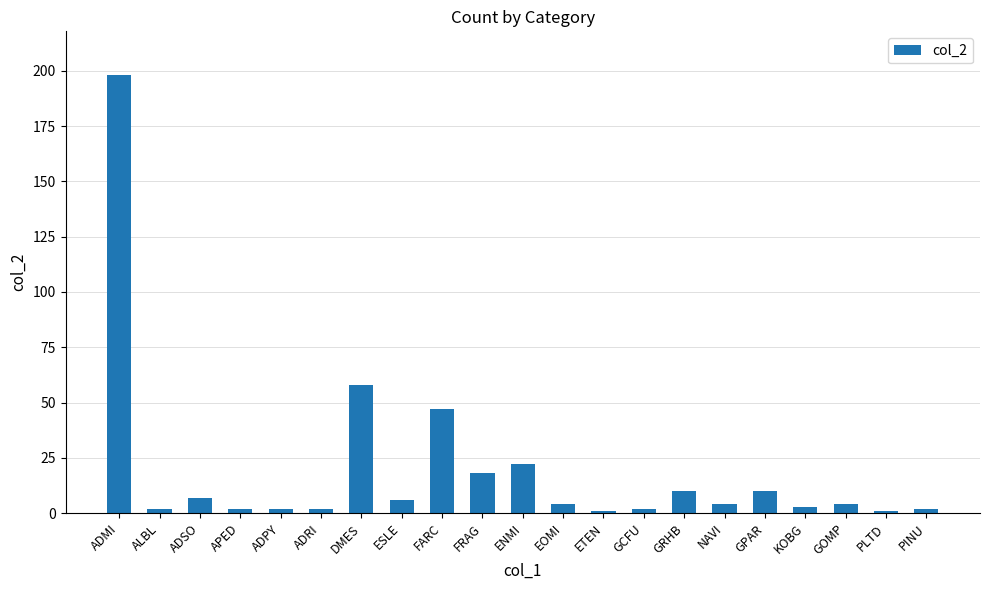

Reading left to right, extract all data points from this chart.

198	2	7	2	2	2	58	6	47	18	22	4	1	2	10	4	10	3	4	1	2